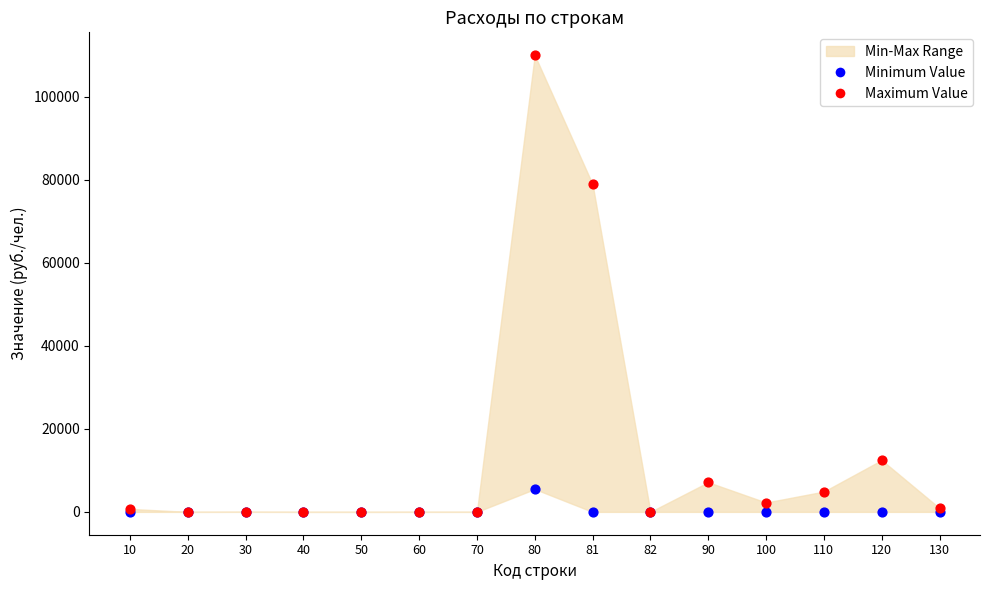

Across all series, what Y value is closest to 55033?

78972.0